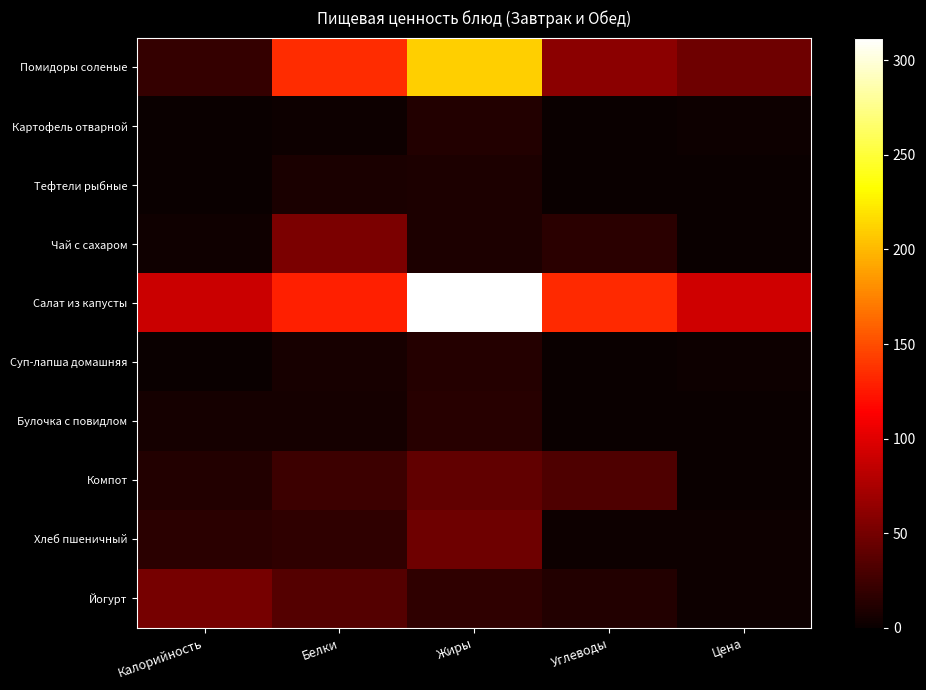

What is the spread (max minus min) of values at Цена?

91.8